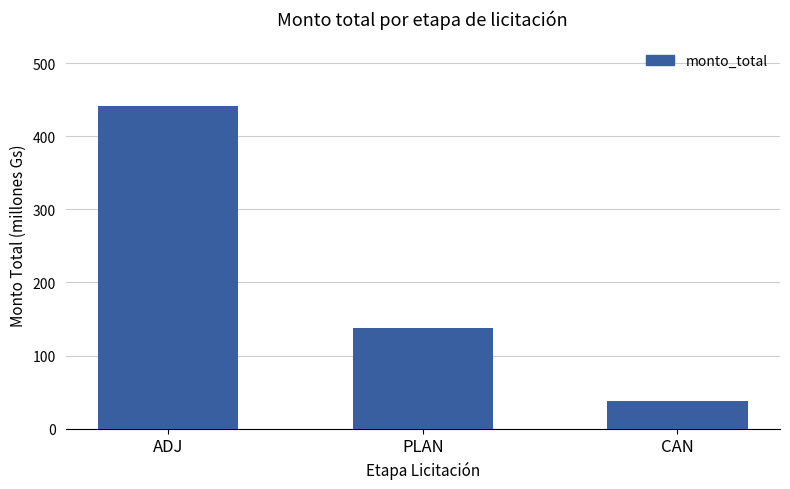

How many categories are shown in the chart?

3